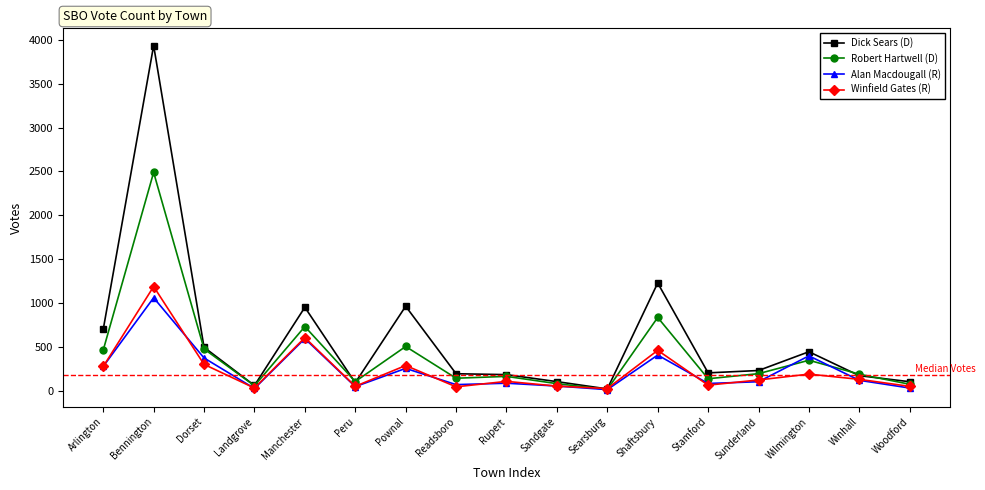

Rank the series by their maximum value, from lowest to highest.

Alan Macdougall (R), Winfield Gates (R), Robert Hartwell (D), Dick Sears (D)